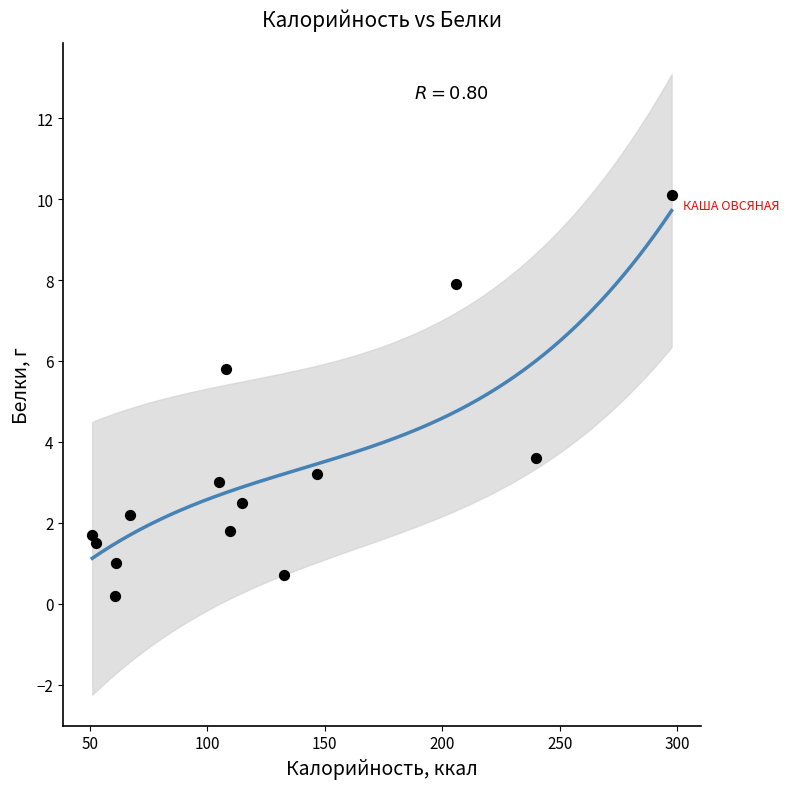

What is the range of X values (max minus min)?

246.6